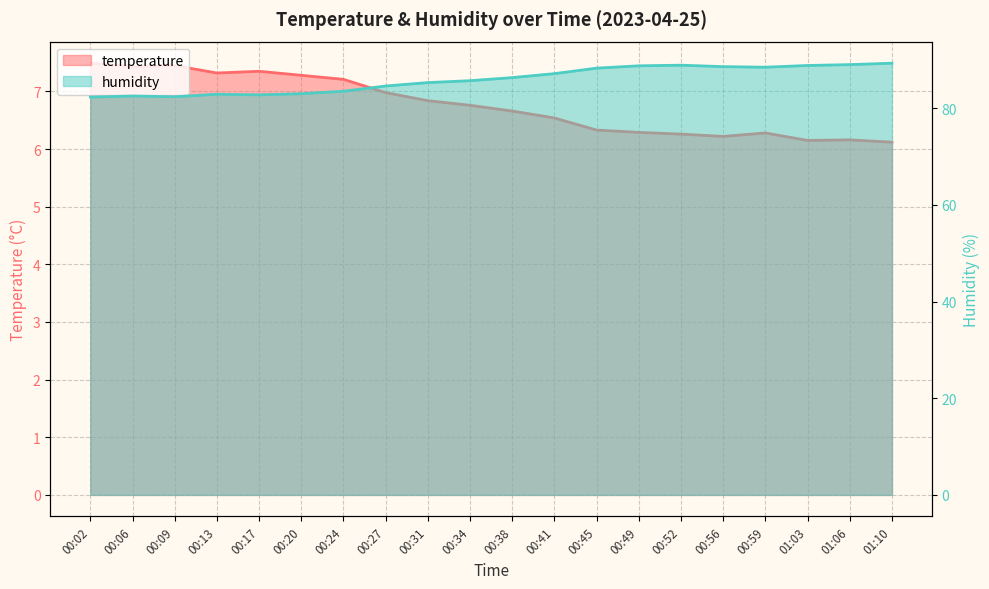

True or false: humidity and temperature intersect in this chart.

False